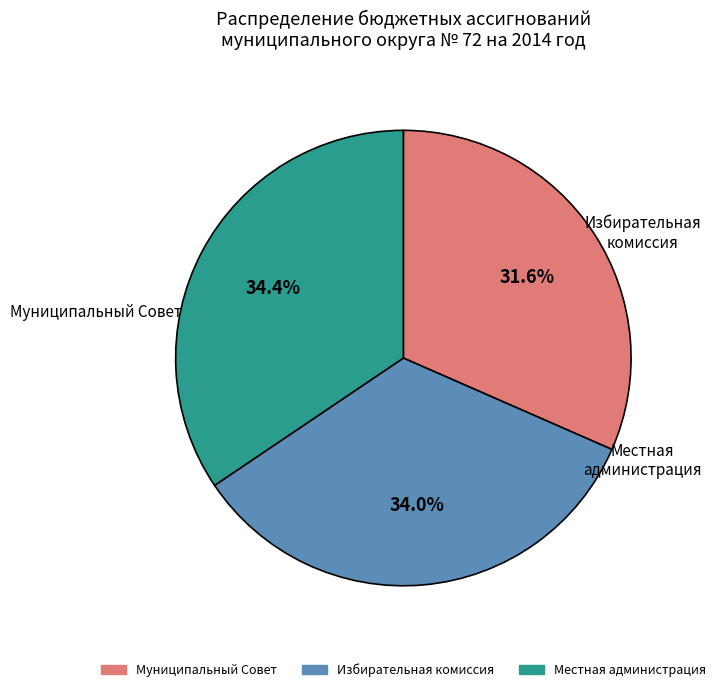

To the nearest percent, what is the average slice percentage?

33%